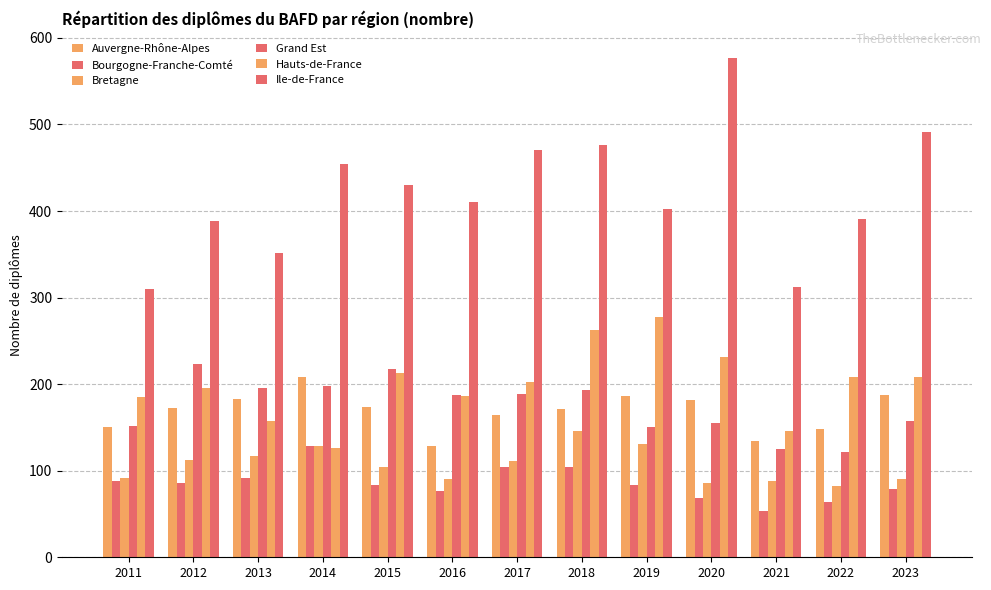

How many data points in Hauts-de-France are less than 202?

6